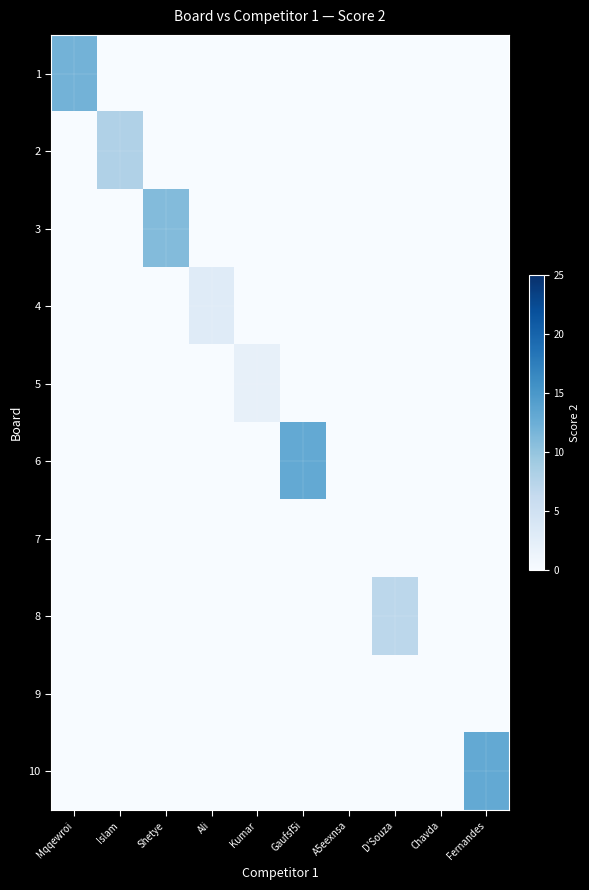

Reading right to left, extract all data points from this chart.

1: Fernandes=0	Chavda=0	D'Souza=0	A5eexnsa=0	Gaufsf5i=0	Kumar=0	Ali=0	Shetye=0	Islam=0	Mqqewroi=12
2: Fernandes=0	Chavda=0	D'Souza=0	A5eexnsa=0	Gaufsf5i=0	Kumar=0	Ali=0	Shetye=0	Islam=8	Mqqewroi=0
3: Fernandes=0	Chavda=0	D'Souza=0	A5eexnsa=0	Gaufsf5i=0	Kumar=0	Ali=0	Shetye=11	Islam=0	Mqqewroi=0
4: Fernandes=0	Chavda=0	D'Souza=0	A5eexnsa=0	Gaufsf5i=0	Kumar=0	Ali=3	Shetye=0	Islam=0	Mqqewroi=0
5: Fernandes=0	Chavda=0	D'Souza=0	A5eexnsa=0	Gaufsf5i=0	Kumar=2	Ali=0	Shetye=0	Islam=0	Mqqewroi=0
6: Fernandes=0	Chavda=0	D'Souza=0	A5eexnsa=0	Gaufsf5i=13	Kumar=0	Ali=0	Shetye=0	Islam=0	Mqqewroi=0
7: Fernandes=0	Chavda=0	D'Souza=0	A5eexnsa=0	Gaufsf5i=0	Kumar=0	Ali=0	Shetye=0	Islam=0	Mqqewroi=0
8: Fernandes=0	Chavda=0	D'Souza=7	A5eexnsa=0	Gaufsf5i=0	Kumar=0	Ali=0	Shetye=0	Islam=0	Mqqewroi=0
9: Fernandes=0	Chavda=0	D'Souza=0	A5eexnsa=0	Gaufsf5i=0	Kumar=0	Ali=0	Shetye=0	Islam=0	Mqqewroi=0
10: Fernandes=13	Chavda=0	D'Souza=0	A5eexnsa=0	Gaufsf5i=0	Kumar=0	Ali=0	Shetye=0	Islam=0	Mqqewroi=0